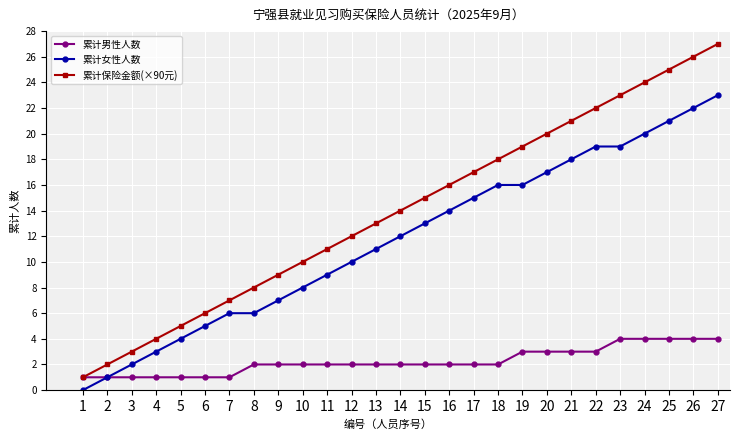

What is the difference between the 累计男性人数 values at 3 and 14?

1